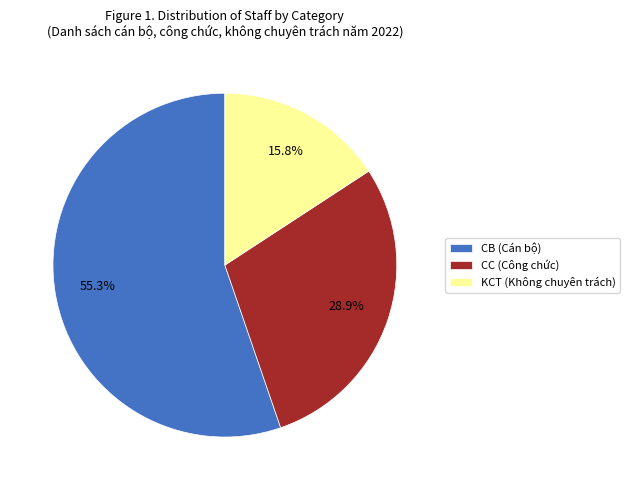

What is the largest slice in the pie chart?

CB (Cán bộ)